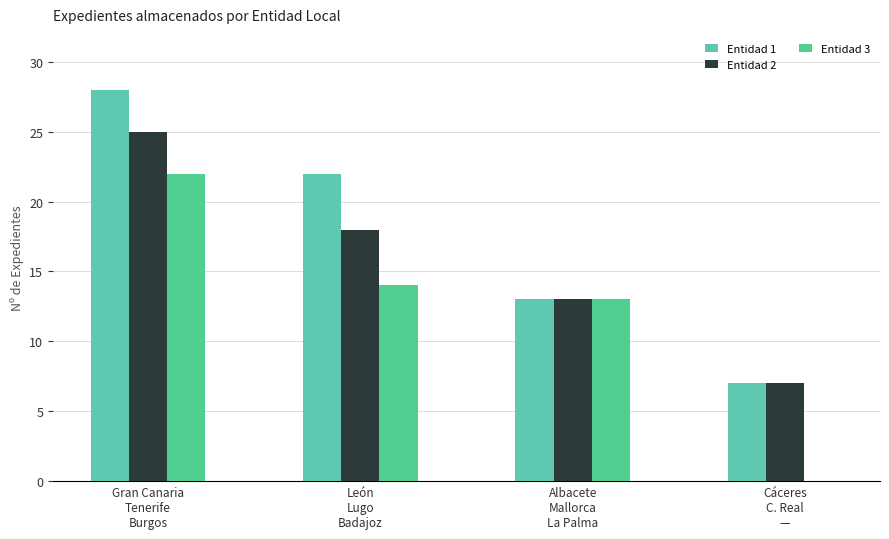

Count the number of data series in this chart.

3